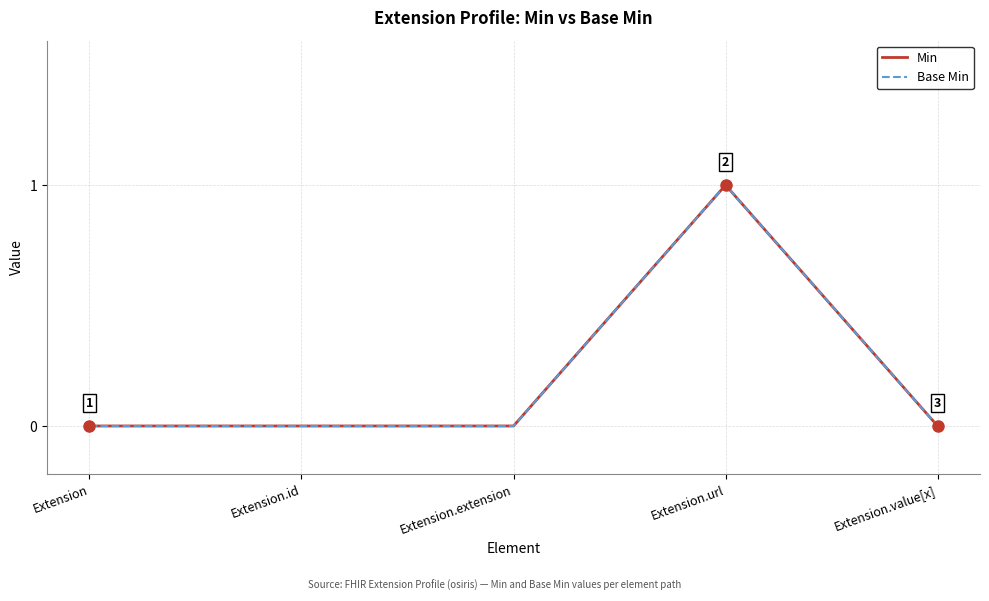

True or false: Min and Base Min intersect in this chart.

False